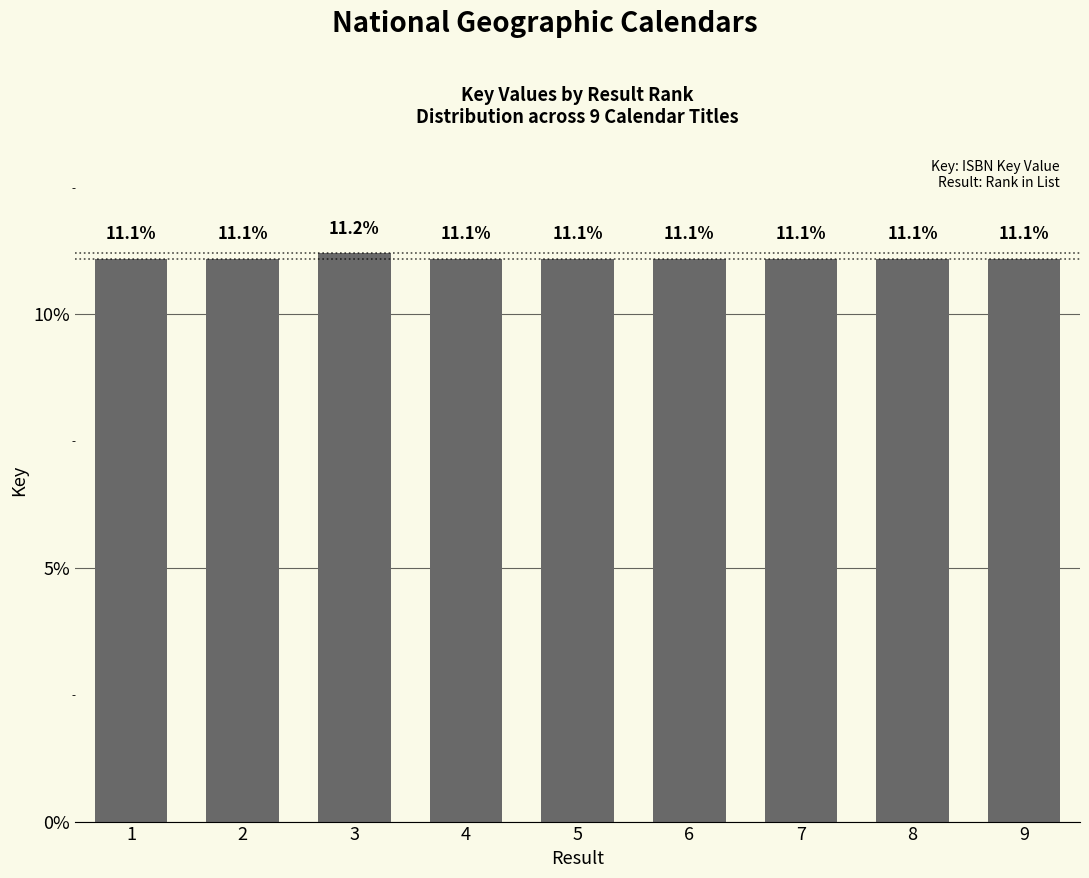

How many bars are there in total?

9